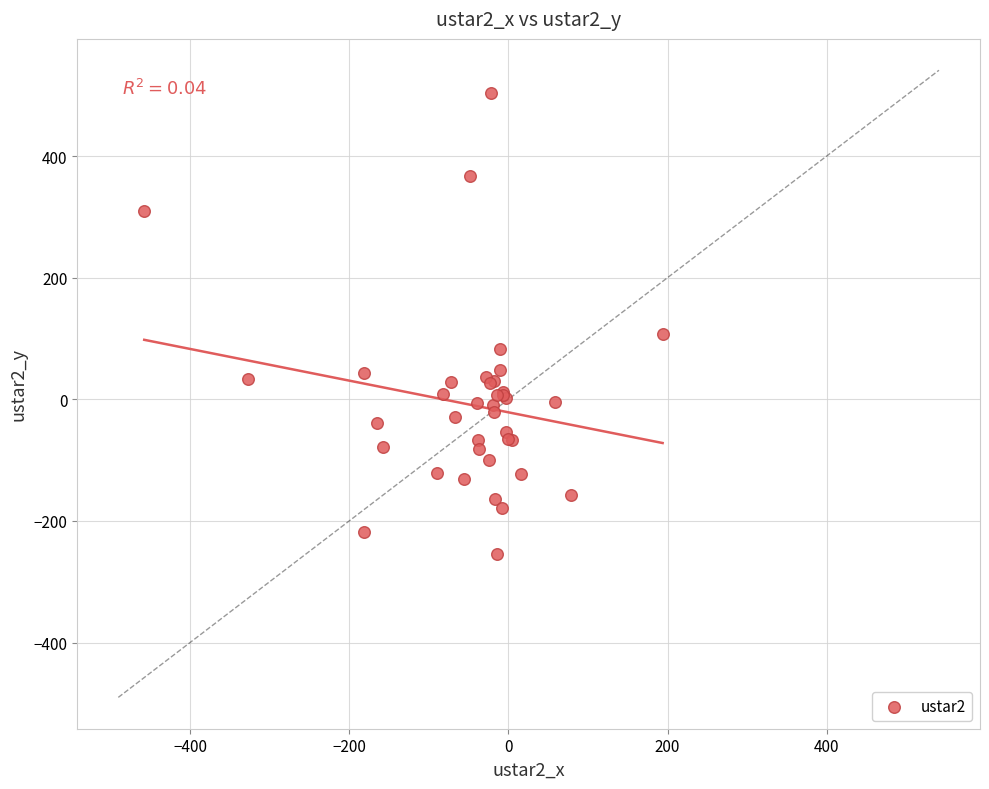

What Y value in the scatter plot is closest to 124?

107.2